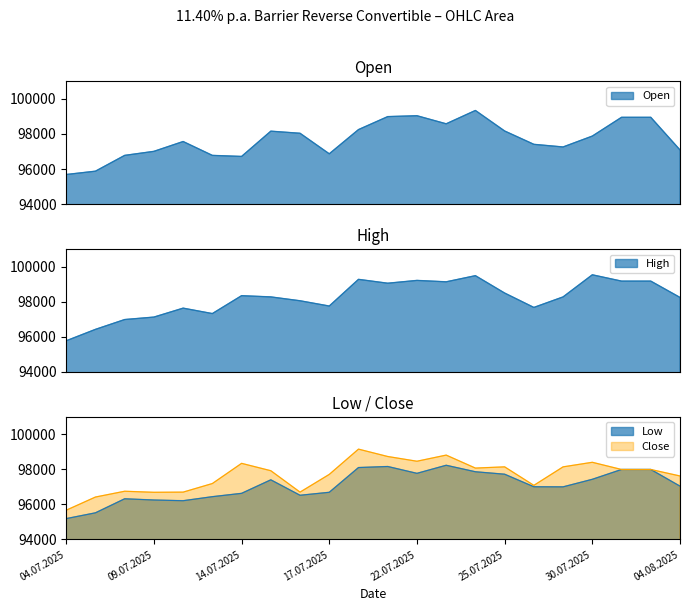

How many interior local peaks does the Close series have?

6